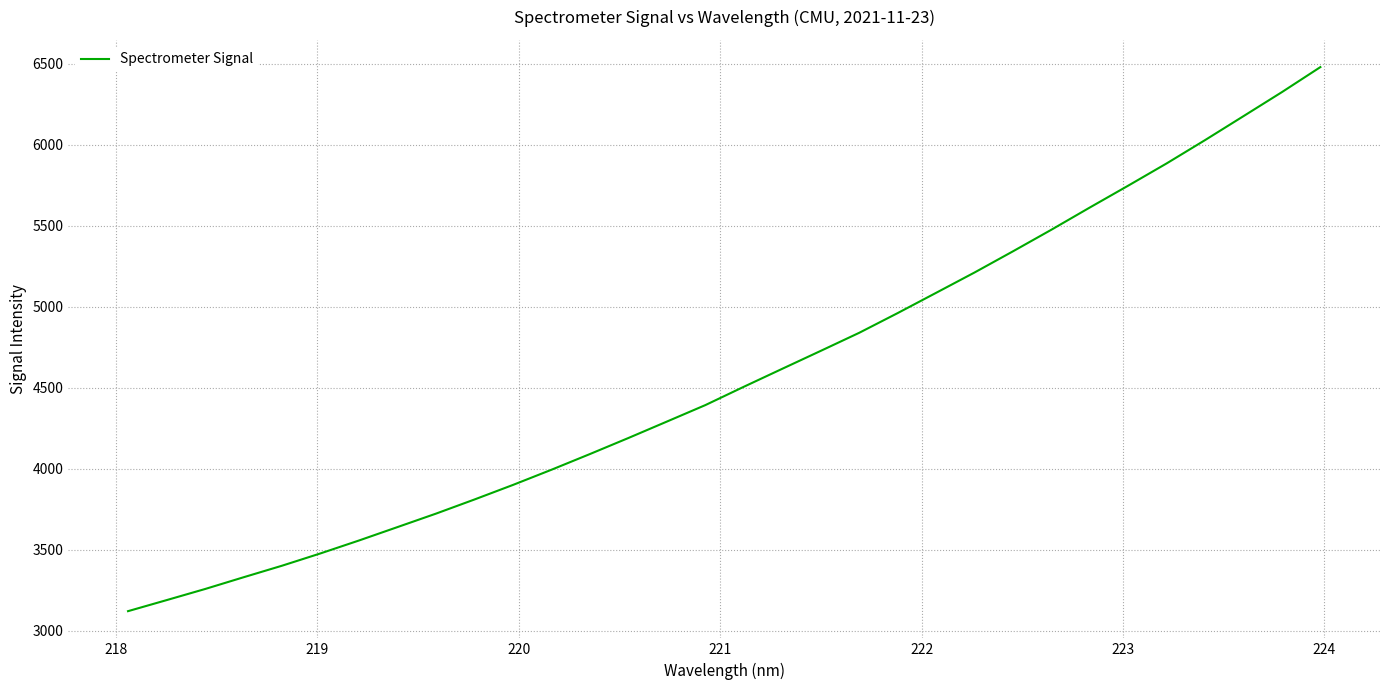

What is the minimum value shown in the chart?

3121.8